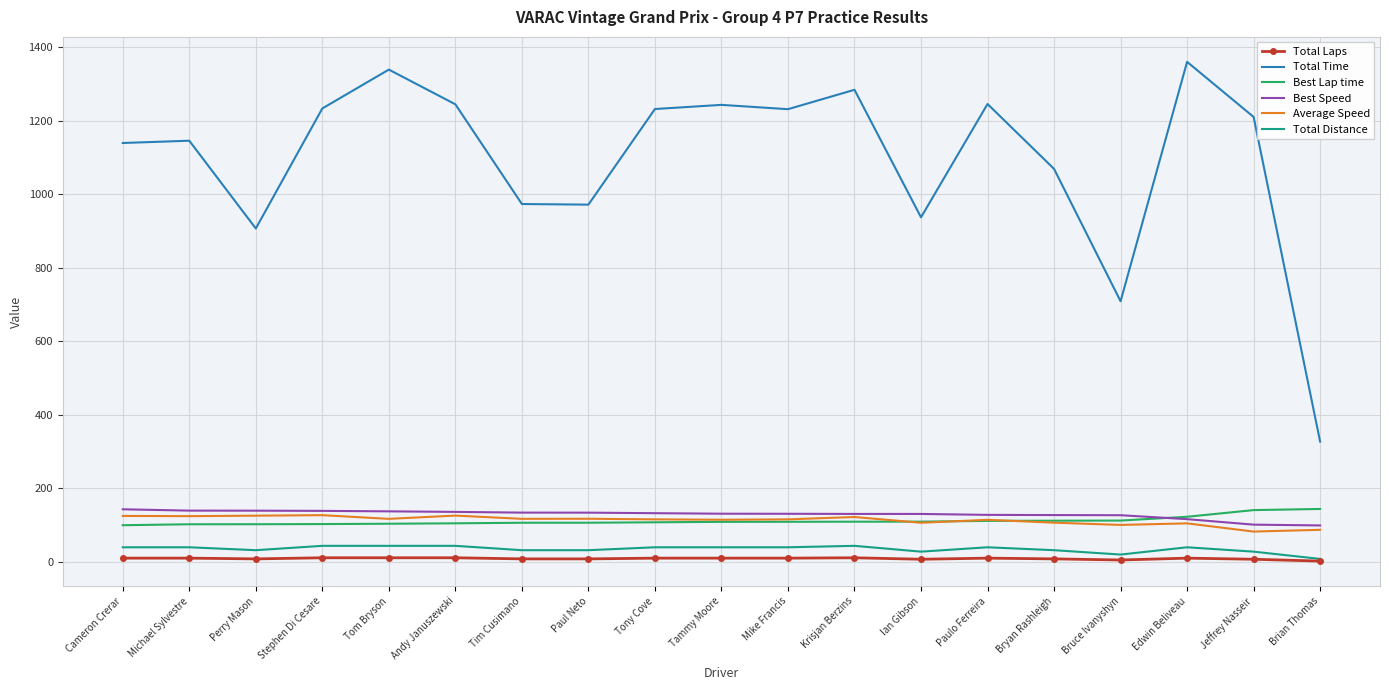

Is it true that Total Time equals 1360.8 at Edwin Beliveau?

True